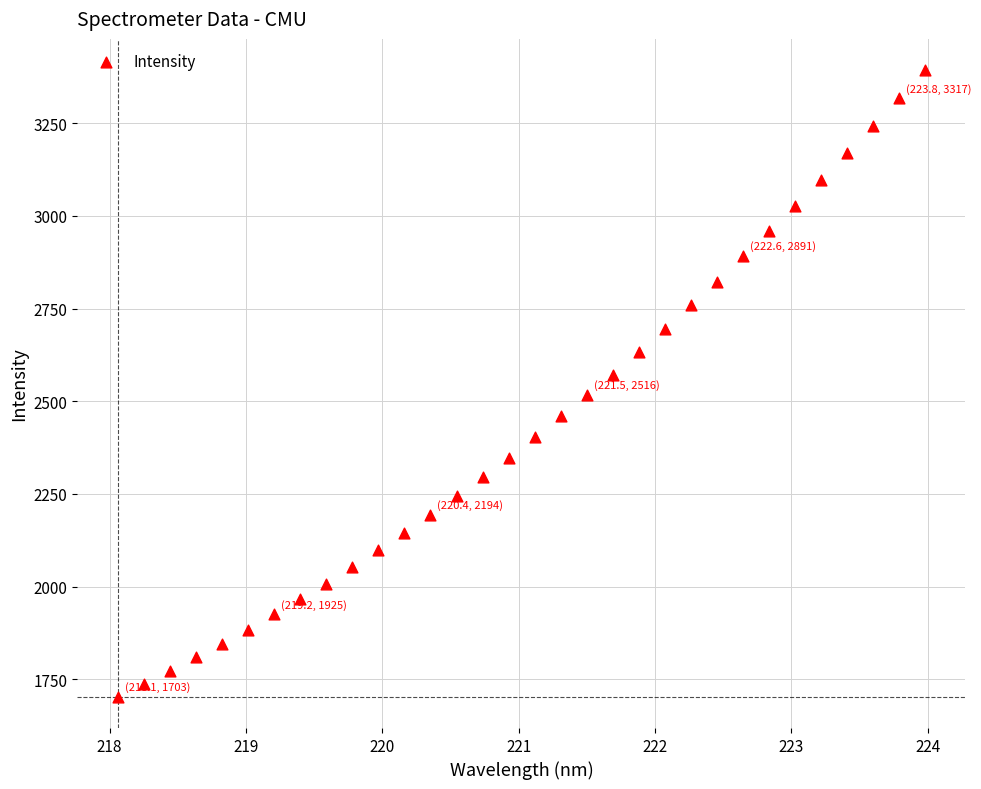

What is the range of Y values (max minus min)?

1689.5